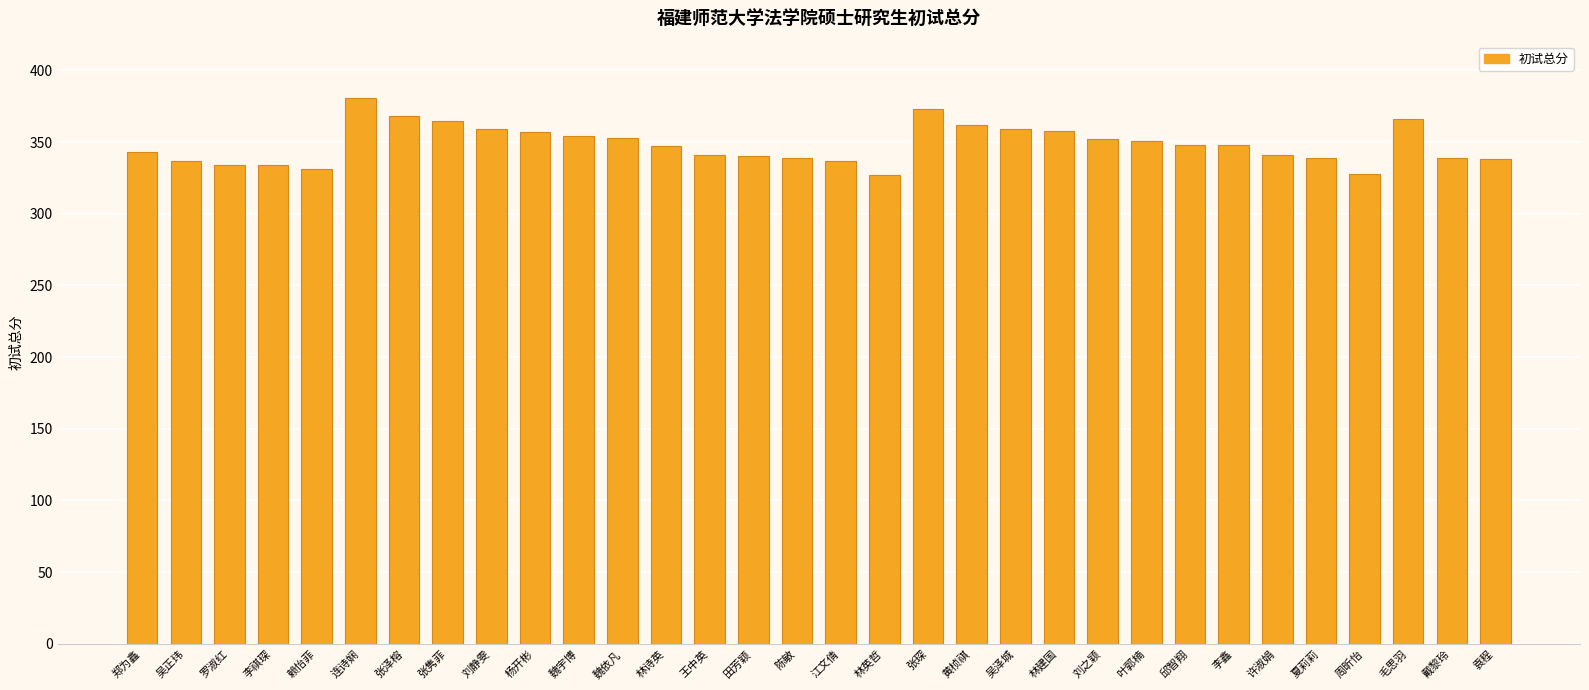

Where does the data first go above 348?

连诗娴